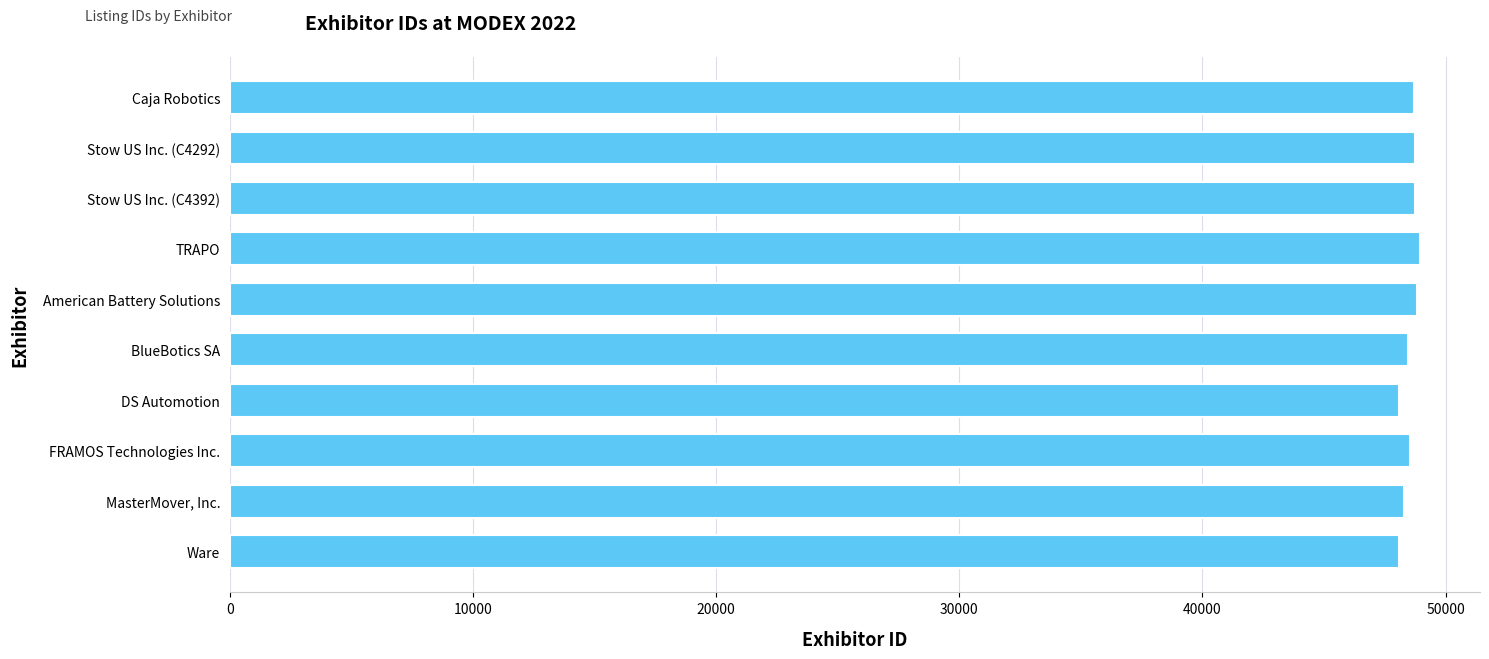

What is the sum of all values?

485390